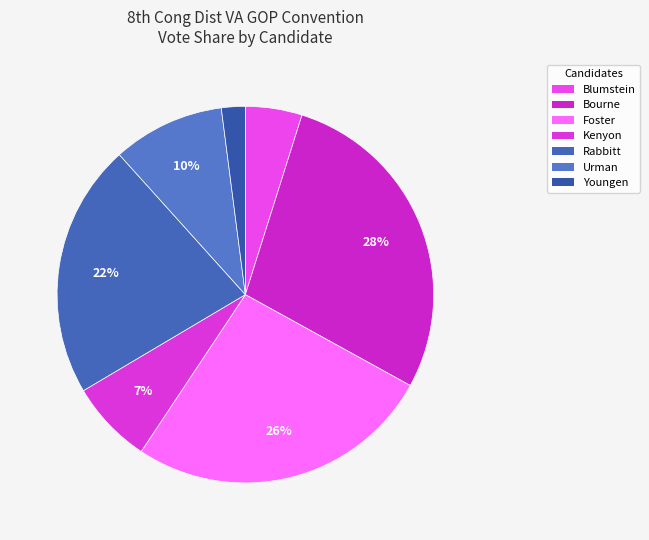

Does Youngen account for over 50% of the chart?

No